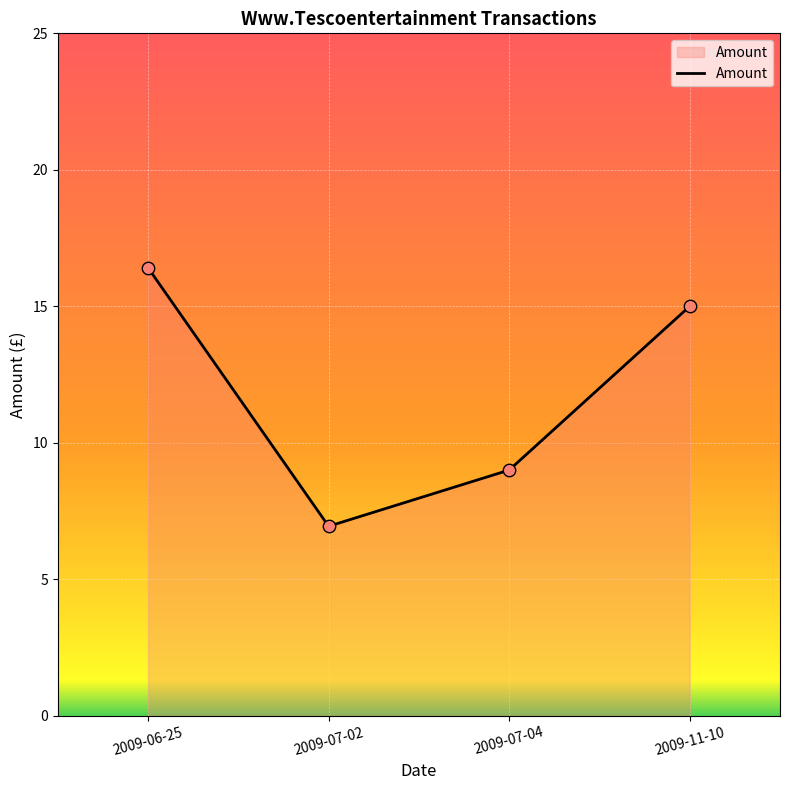

What is the change in value from 2009-06-25 to 2009-07-04?

-7.4